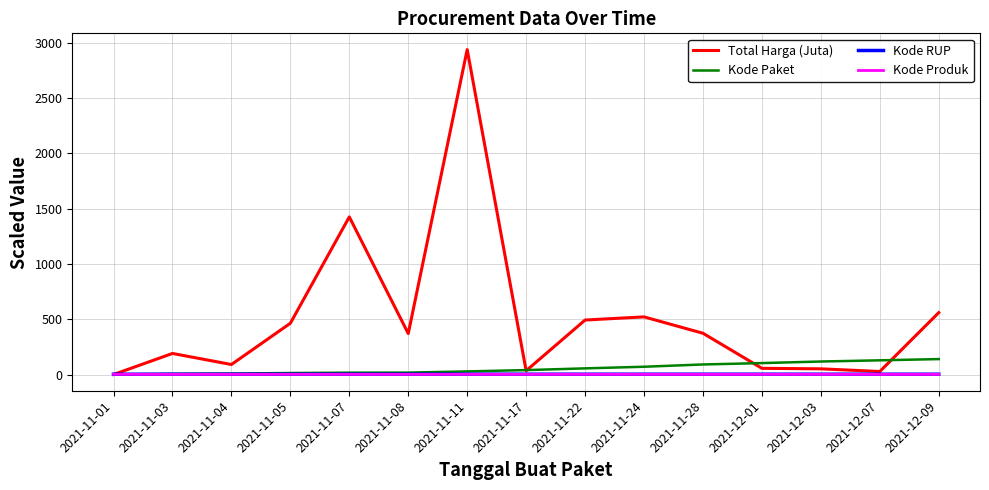

What is the difference between the maximum and minimum values in the Kode Paket series?

139.4